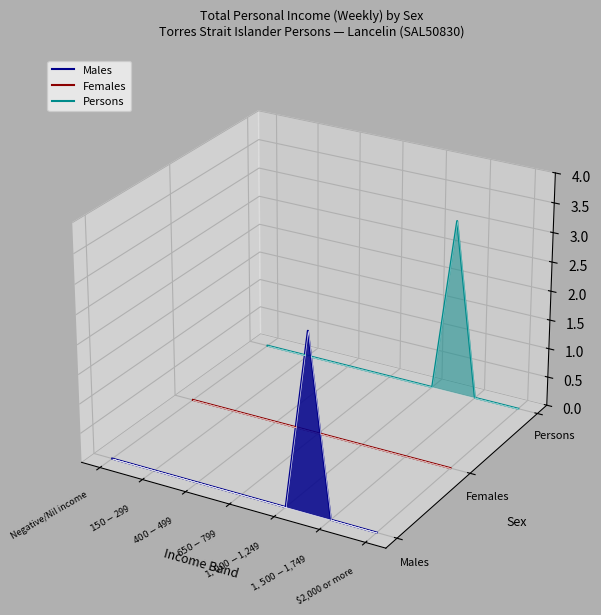

How many series are shown in this chart?

3